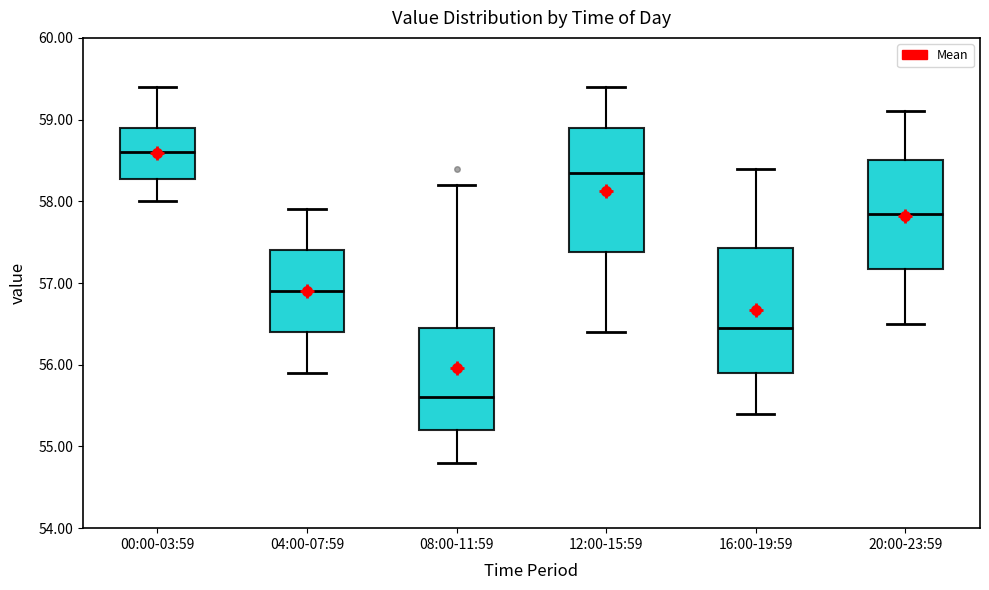

Which box's median line is the lowest?

08:00-11:59